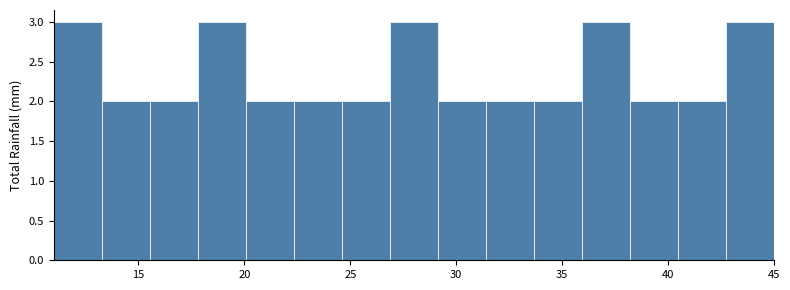

What is the height of the bar covering 42.5 to 45.0 on the x-axis? Neither the bar edges nor the heights are printed on the chart, so give them approximately, as read against the axes.

3